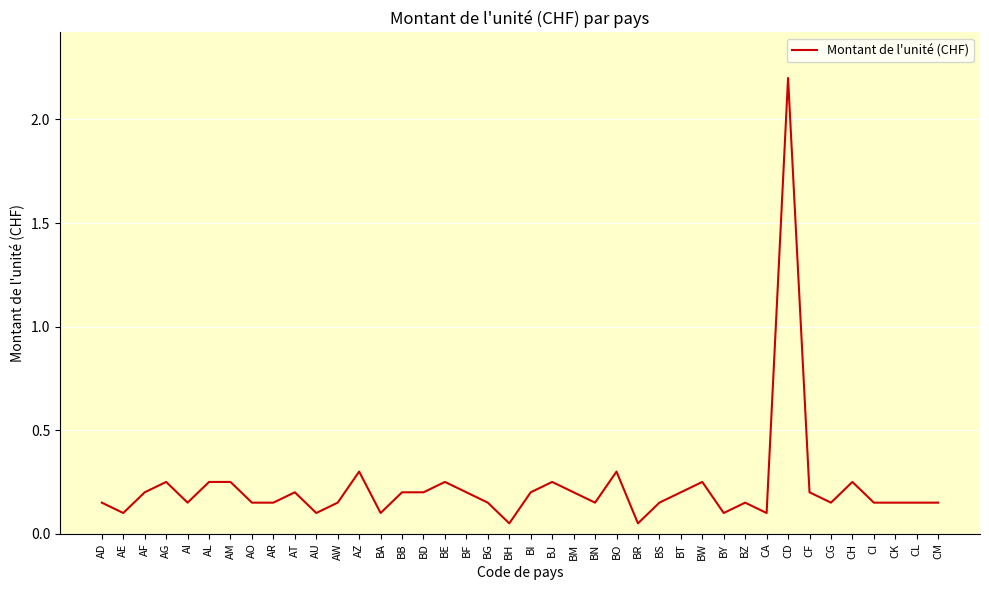

What is the greatest value displayed?

2.2